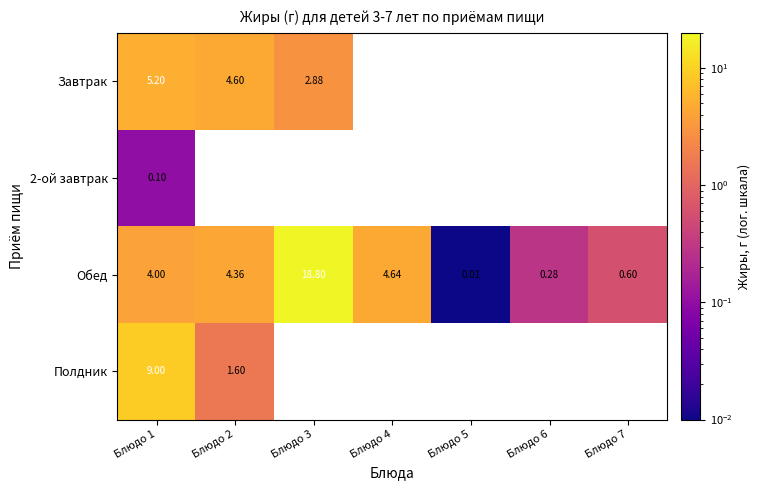

How many values in the Обед series are below 4?

3